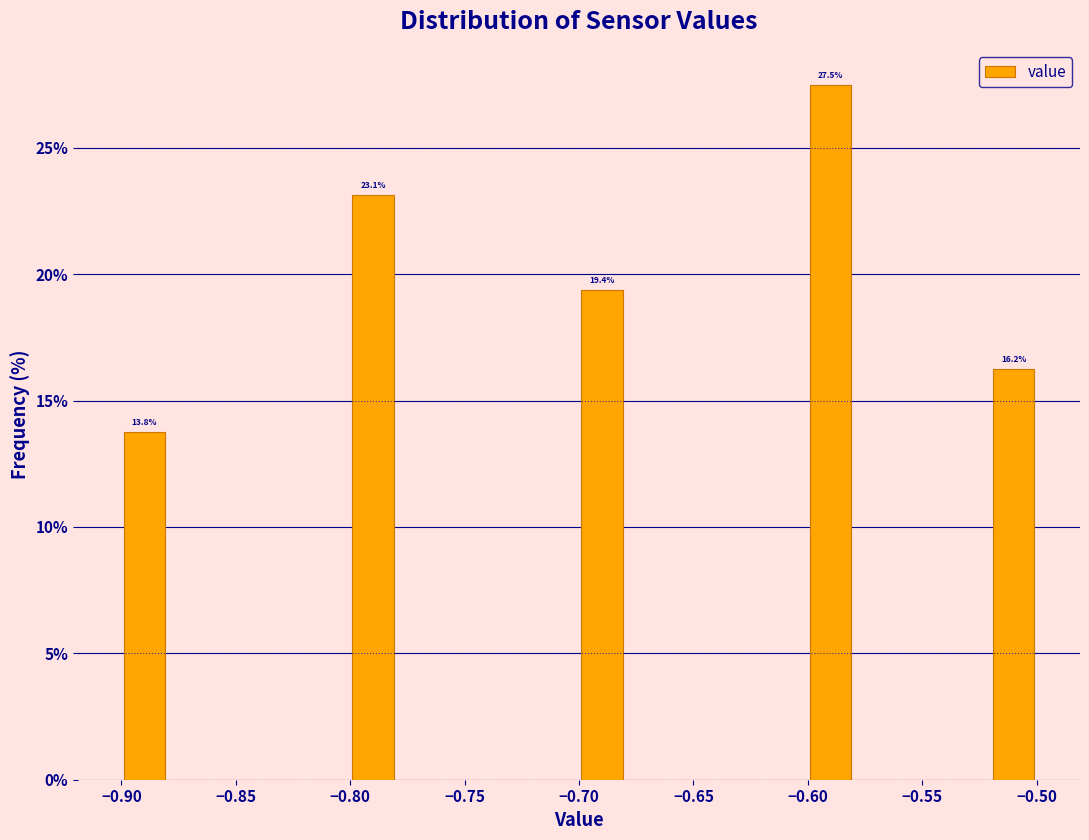

Which range on the x-axis has the tallest bar?

-0.60 to -0.58